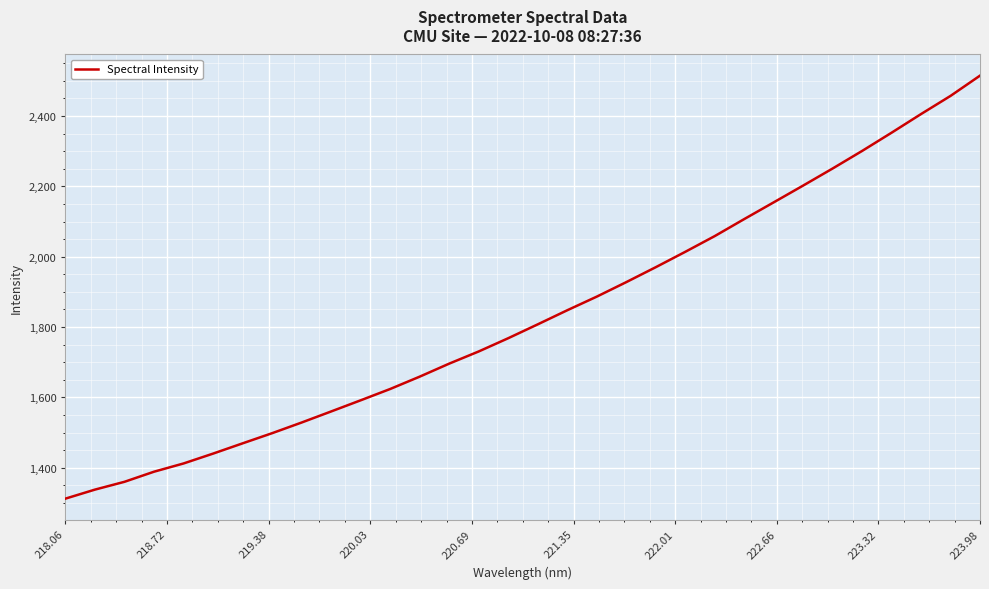

What is the difference between the maximum and minimum values?

1202.6